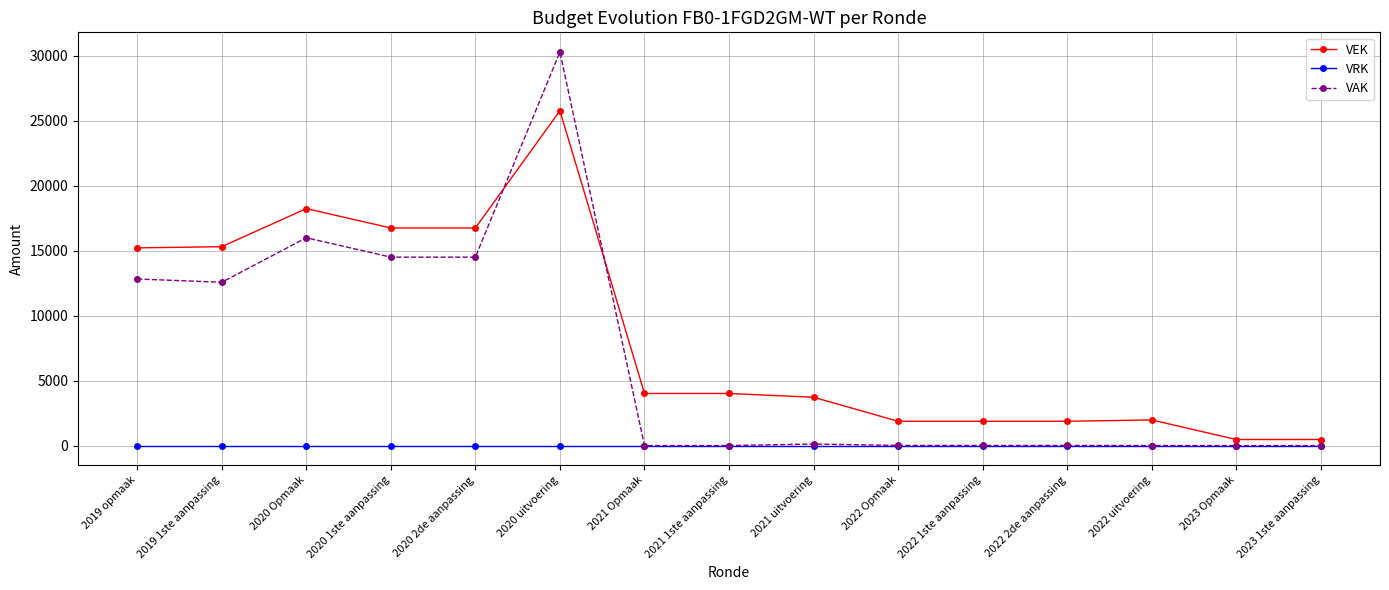

At how many categories does at least one series exceed 6068?

6